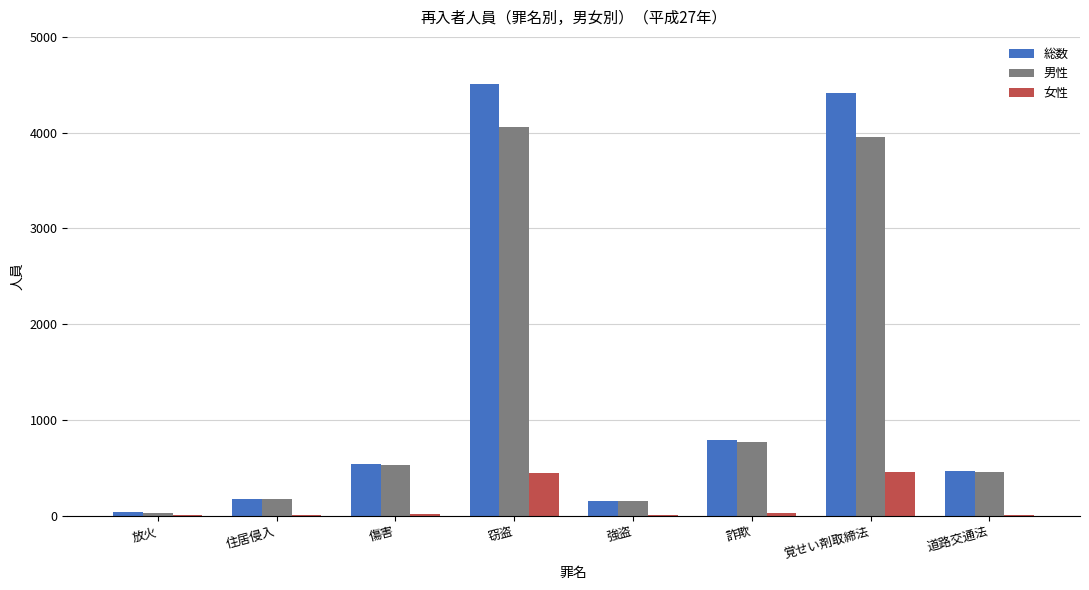

What is the sum of all 女性 values?

948